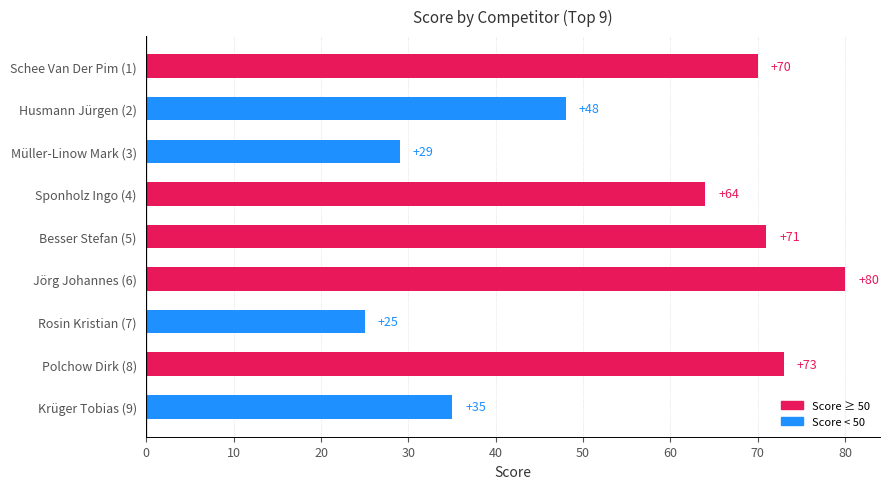

Reading top to bottom, extract all data points from this chart.

Schee Van Der Pim (1)=70	Husmann Jürgen (2)=48	Müller-Linow Mark (3)=29	Sponholz Ingo (4)=64	Besser Stefan (5)=71	Jörg Johannes (6)=80	Rosin Kristian (7)=25	Polchow Dirk (8)=73	Krüger Tobias (9)=35